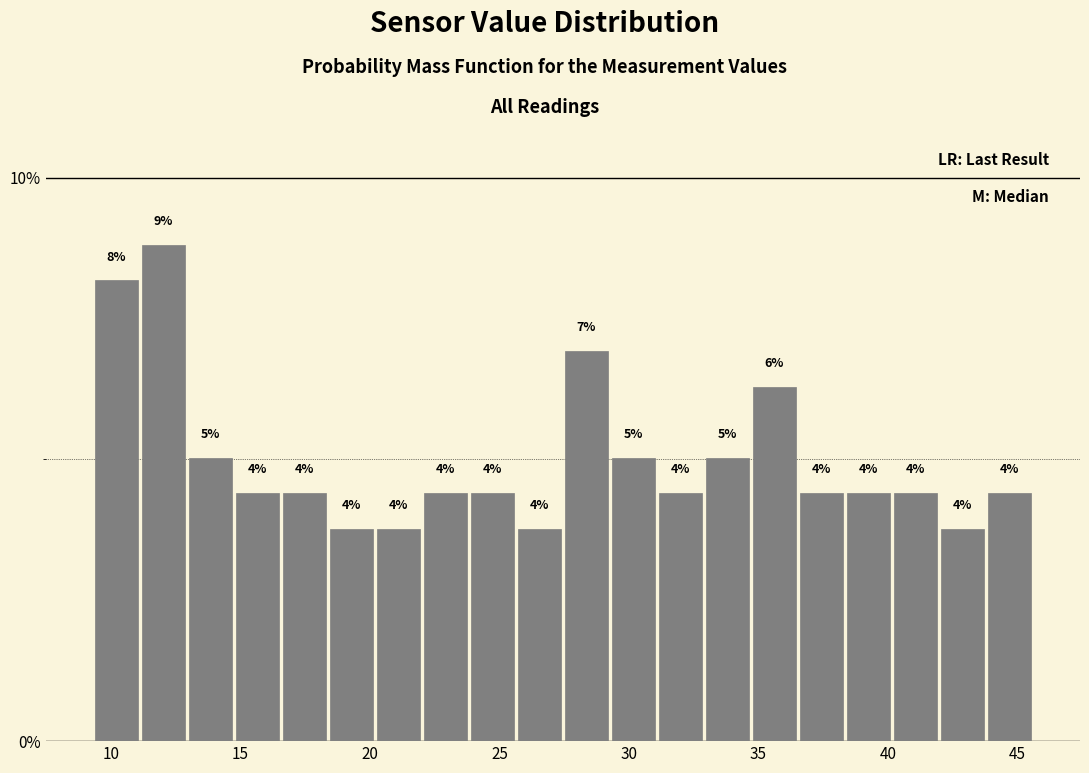

Around what value on the x-axis is the tallest bar? Give the approximate position of its centre, as read against the axis.

12.0